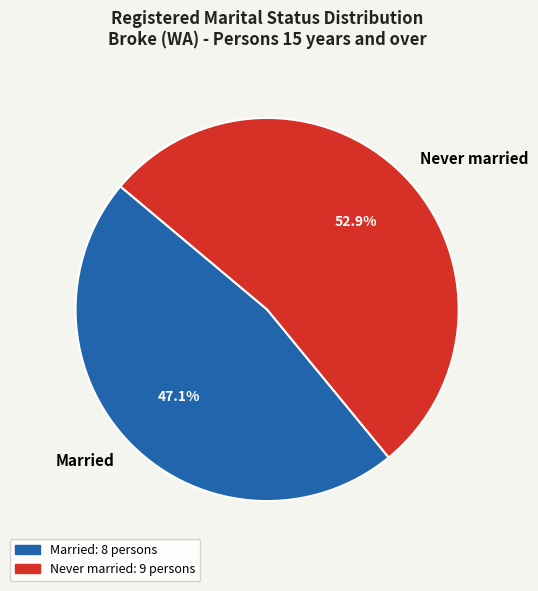

Is there any slice that represents more than half of the pie?

Yes